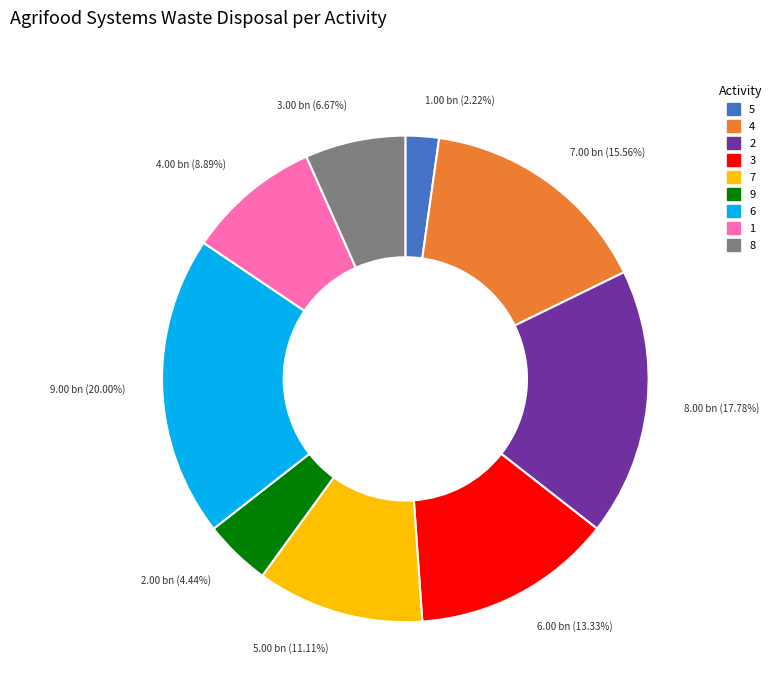

How many segments does this pie chart have?

9